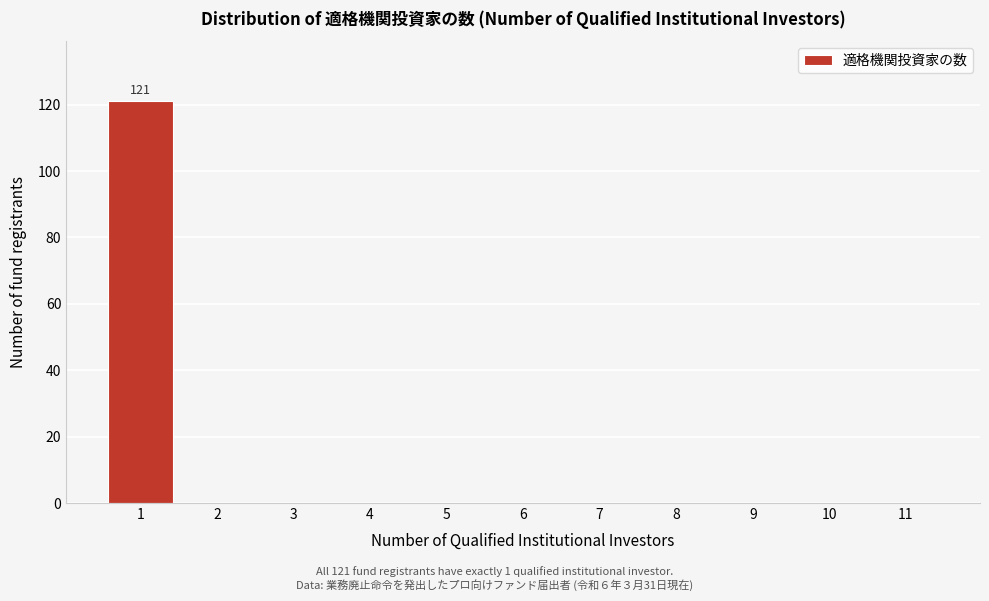

Reading left to right, list all the values displayed in this chart.

1=121	2=0	3=0	4=0	5=0	6=0	7=0	8=0	9=0	10=0	11=0